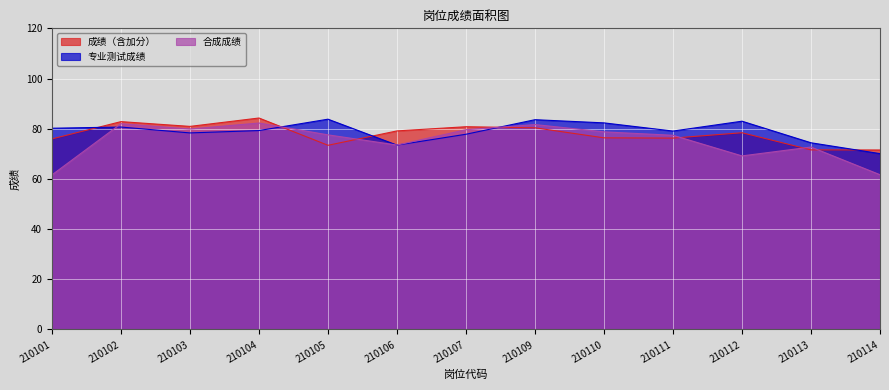

How many lines are shown in the chart?

3